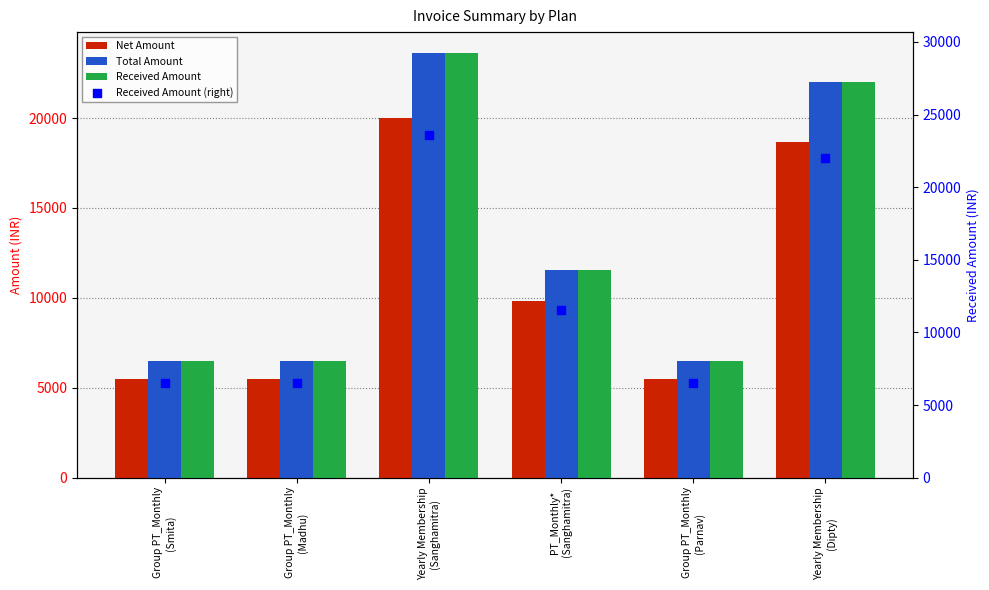

What are all the series names shown in the legend?

Net Amount, Total Amount, Received Amount, Received Amount (right)